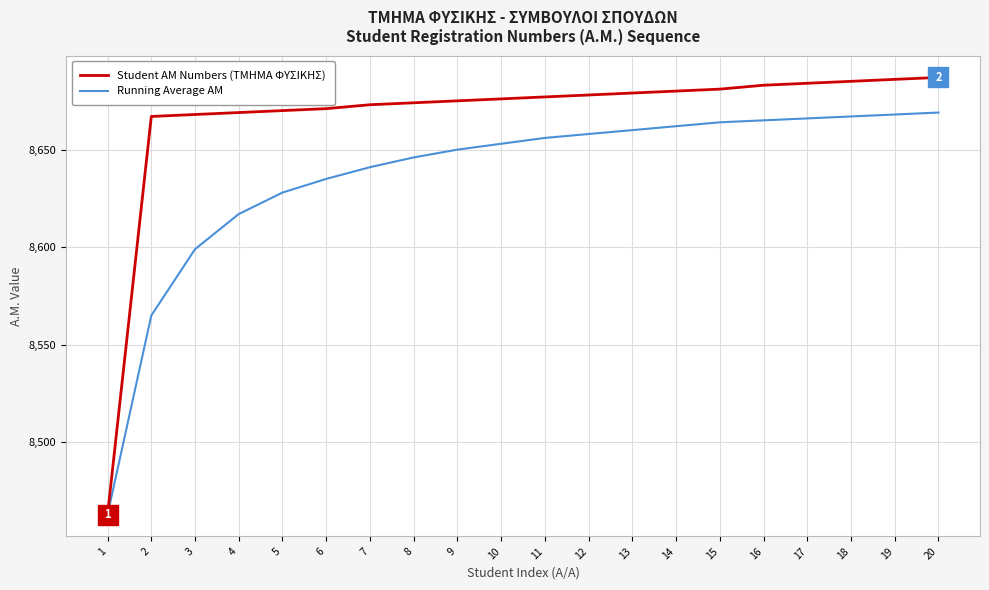

Rank the series by their average value, from highest to lowest.

Student AM Numbers (ΤΜΗΜΑ ΦΥΣΙΚΗΣ), Running Average AM